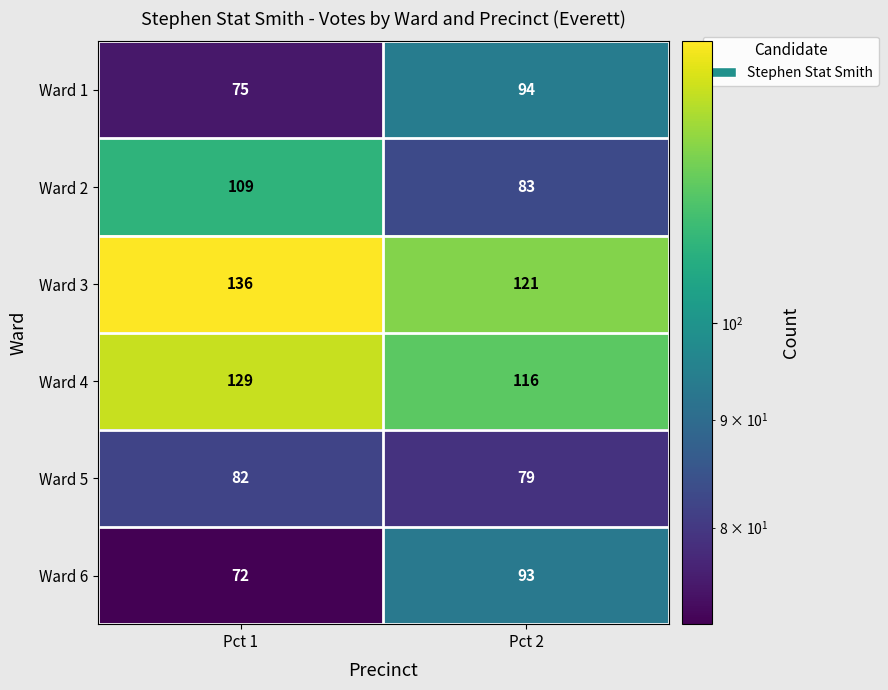

What is the difference between the Ward 1 values at Pct 2 and Pct 1?

19